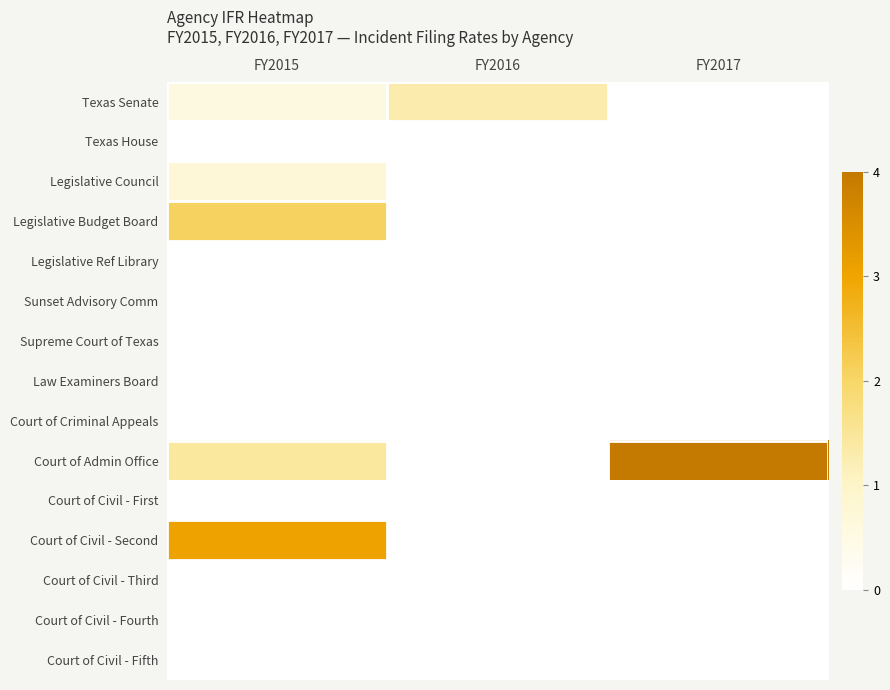

At how many categories does at least one series exceed 0?

3